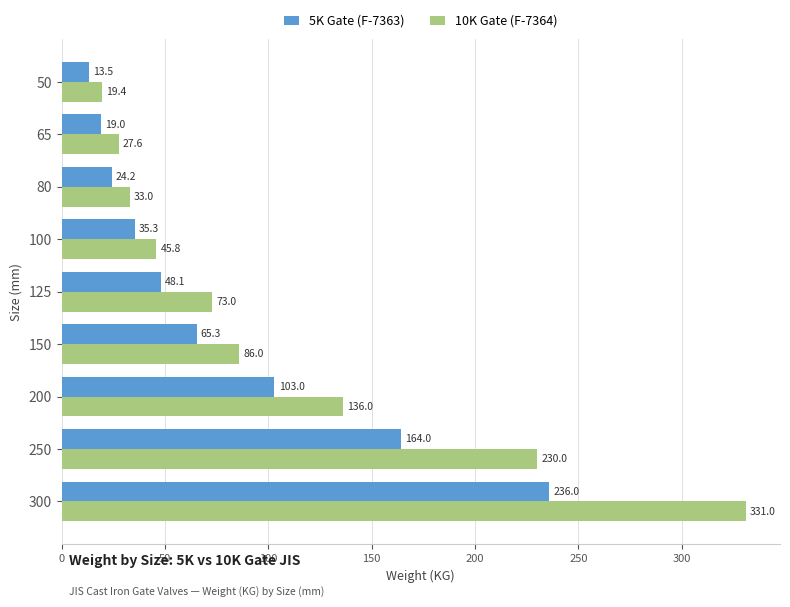

List the labels in order of 10K Gate (F-7364) value, largest first.

300, 250, 200, 150, 125, 100, 80, 65, 50